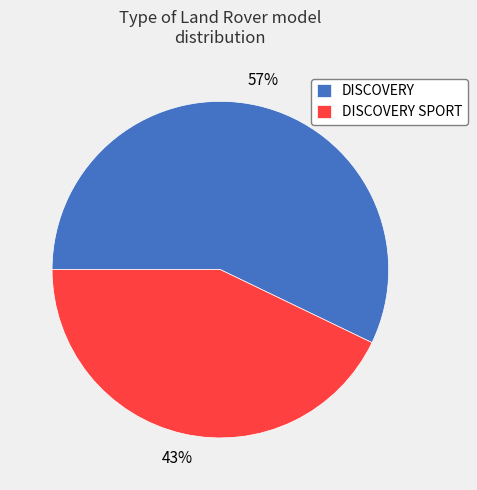

What is the majority slice?

DISCOVERY